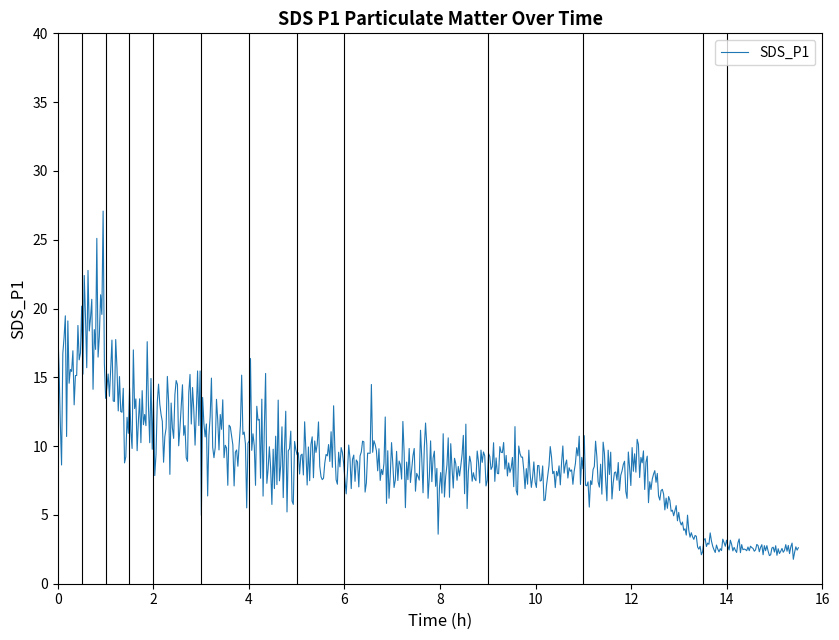

What is the difference between the maximum and minimum values?

25.3